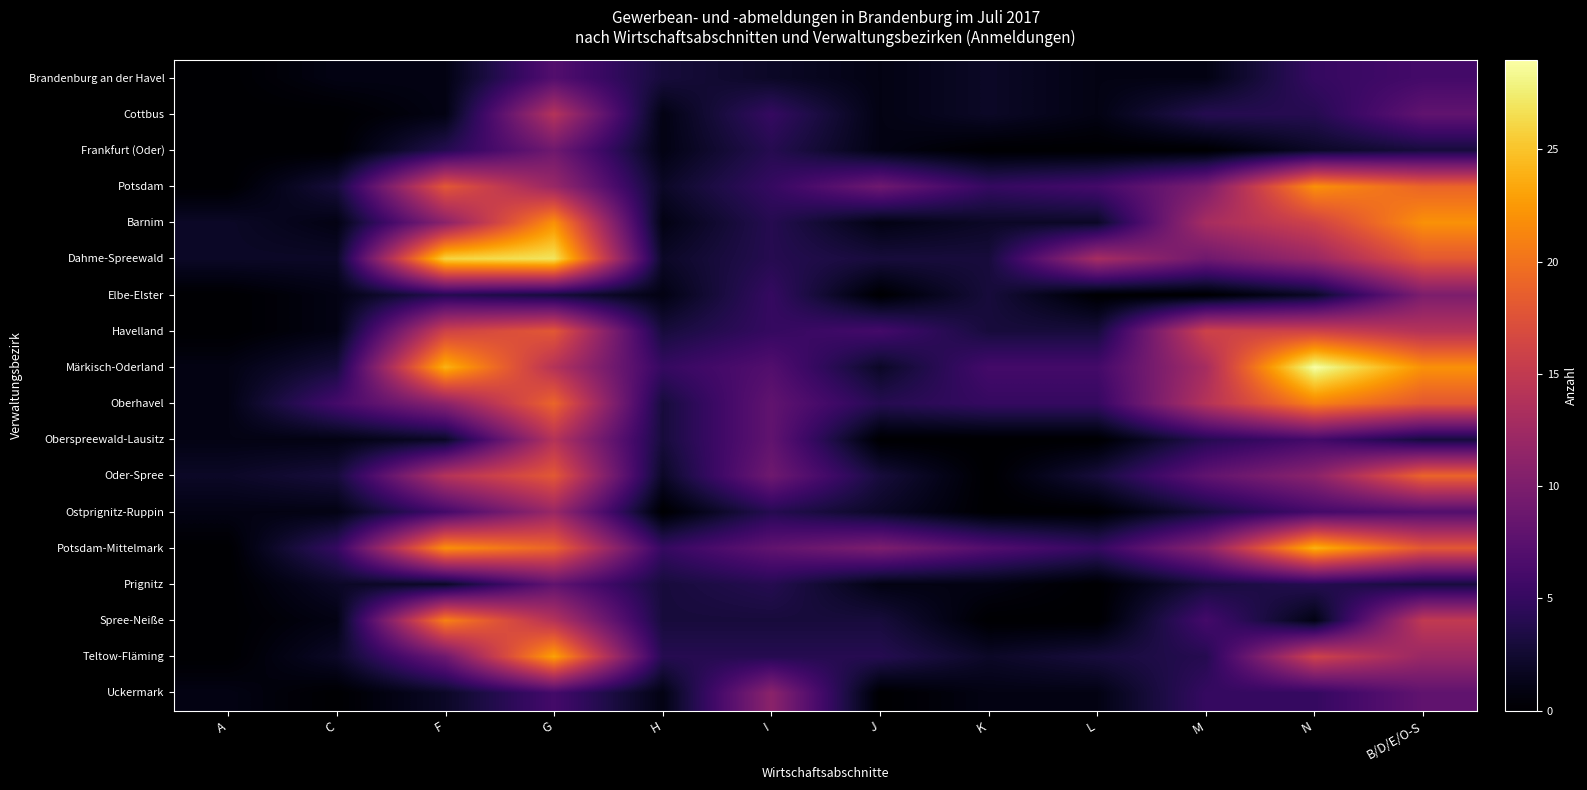

Reading right to left, list all the values displayed in this chart.

Brandenburg an der Havel: B/D/E/O-S=6	N=5	M=1	L=1	K=2	J=1	I=2	H=3	G=7	F=1	C=1	A=0
Cottbus: B/D/E/O-S=8	N=4	M=4	L=1	K=2	J=1	I=5	H=1	G=14	F=1	C=0	A=0
Frankfurt (Oder): B/D/E/O-S=3	N=2	M=0	L=0	K=0	J=1	I=4	H=1	G=9	F=4	C=0	A=0
Potsdam: B/D/E/O-S=19	N=22	M=10	L=6	K=5	J=9	I=5	H=2	G=12	F=18	C=3	A=0
Barnim: B/D/E/O-S=22	N=16	M=13	L=2	K=2	J=1	I=4	H=1	G=22	F=11	C=1	A=2
Dahme-Spreewald: B/D/E/O-S=18	N=12	M=9	L=13	K=3	J=3	I=4	H=2	G=27	F=26	C=2	A=2
Elbe-Elster: B/D/E/O-S=10	N=2	M=0	L=0	K=3	J=0	I=5	H=1	G=3	F=4	C=1	A=0
Havelland: B/D/E/O-S=14	N=16	M=16	L=3	K=3	J=6	I=5	H=3	G=18	F=16	C=1	A=0
Märkisch-Oderland: B/D/E/O-S=22	N=29	M=13	L=6	K=6	J=2	I=7	H=5	G=14	F=24	C=3	A=1
Oberhavel: B/D/E/O-S=18	N=21	M=14	L=5	K=5	J=4	I=8	H=3	G=19	F=11	C=6	A=1
Oberspreewald-Lausitz: B/D/E/O-S=3	N=6	M=4	L=0	K=0	J=0	I=8	H=3	G=14	F=2	C=1	A=1
Oder-Spree: B/D/E/O-S=19	N=11	M=8	L=3	K=0	J=3	I=9	H=2	G=18	F=14	C=3	A=2
Ostprignitz-Ruppin: B/D/E/O-S=7	N=6	M=3	L=0	K=0	J=2	I=4	H=0	G=12	F=6	C=1	A=1
Potsdam-Mittelmark: B/D/E/O-S=18	N=24	M=11	L=5	K=7	J=10	I=8	H=5	G=19	F=22	C=5	A=0
Prignitz: B/D/E/O-S=3	N=4	M=3	L=0	K=1	J=1	I=4	H=3	G=8	F=2	C=2	A=0
Spree-Neiße: B/D/E/O-S=15	N=1	M=6	L=0	K=0	J=3	I=3	H=3	G=14	F=21	C=1	A=0
Teltow-Fläming: B/D/E/O-S=12	N=16	M=4	L=3	K=2	J=4	I=4	H=4	G=23	F=9	C=2	A=0
Uckermark: B/D/E/O-S=8	N=5	M=5	L=1	K=1	J=0	I=11	H=1	G=6	F=2	C=0	A=1